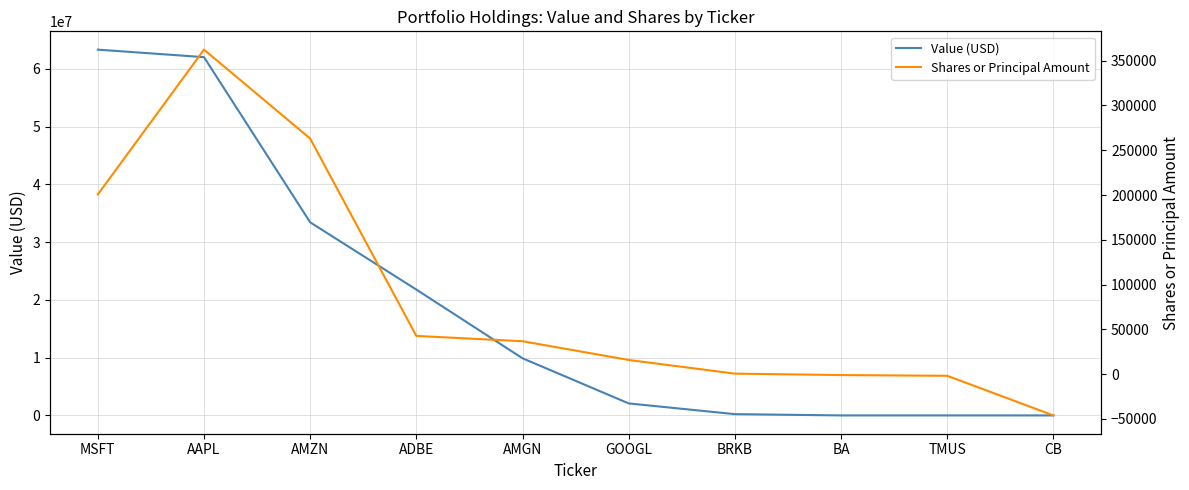

How many data points in Shares or Principal Amount are less than 36813?

5